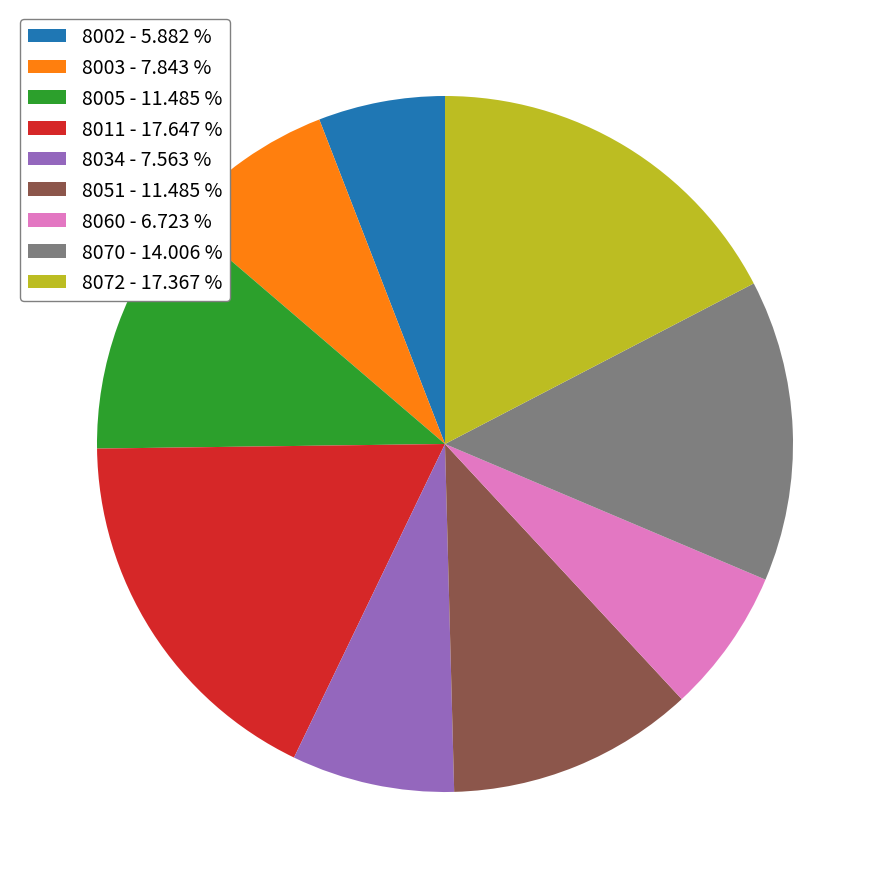

Is the sum of 8011 - 17.647 % and 8060 - 6.723 % greater than half?

No